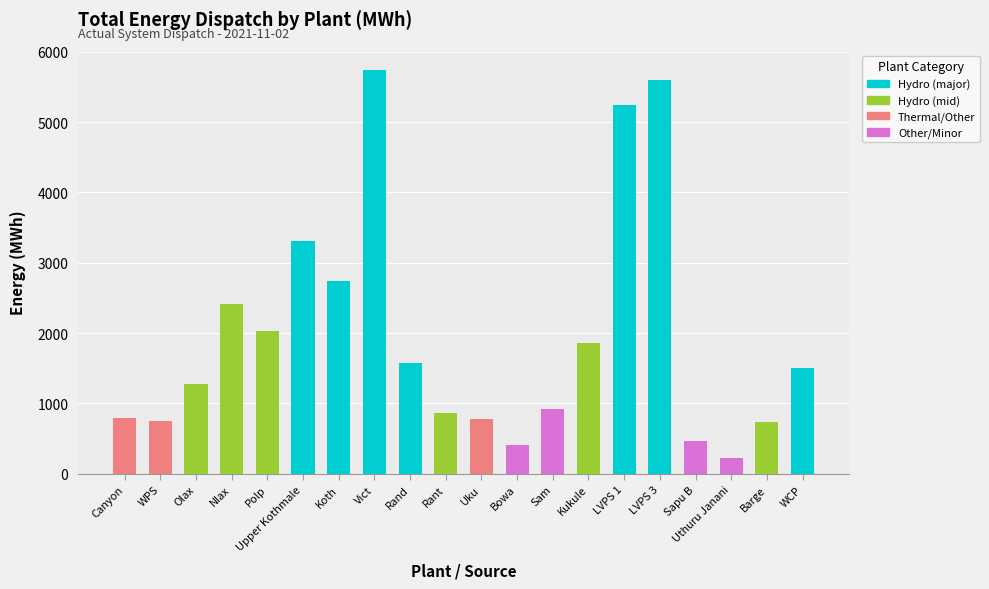

The value at LVPS 1 is 5250. True or false?

True